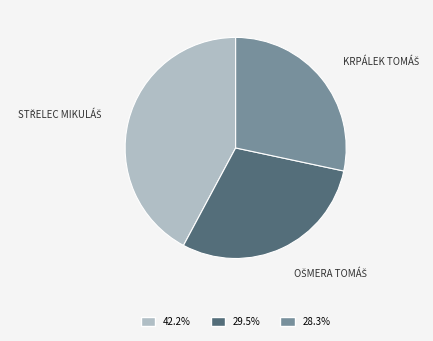

How many slices are in this pie chart?

3